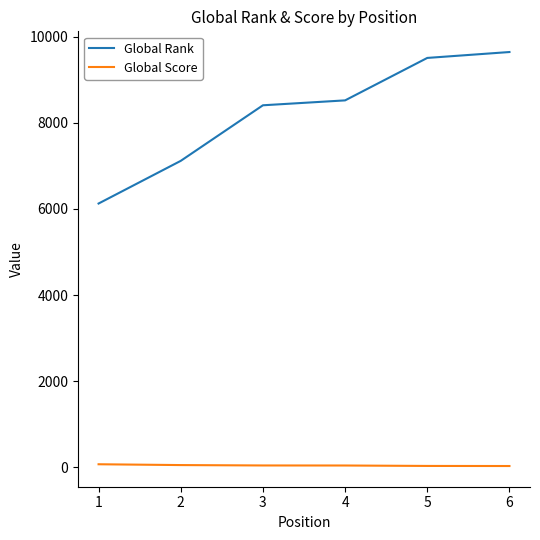

List the series in order of their overall mean, lowest first.

Global Score, Global Rank